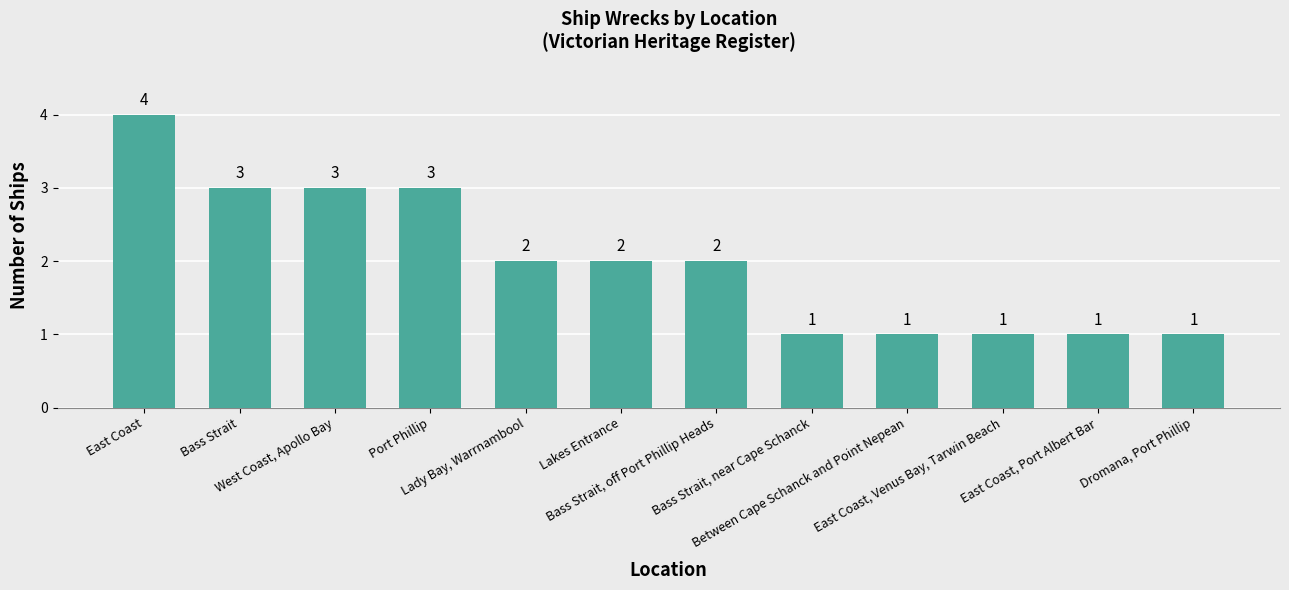

What is the greatest value displayed?

4